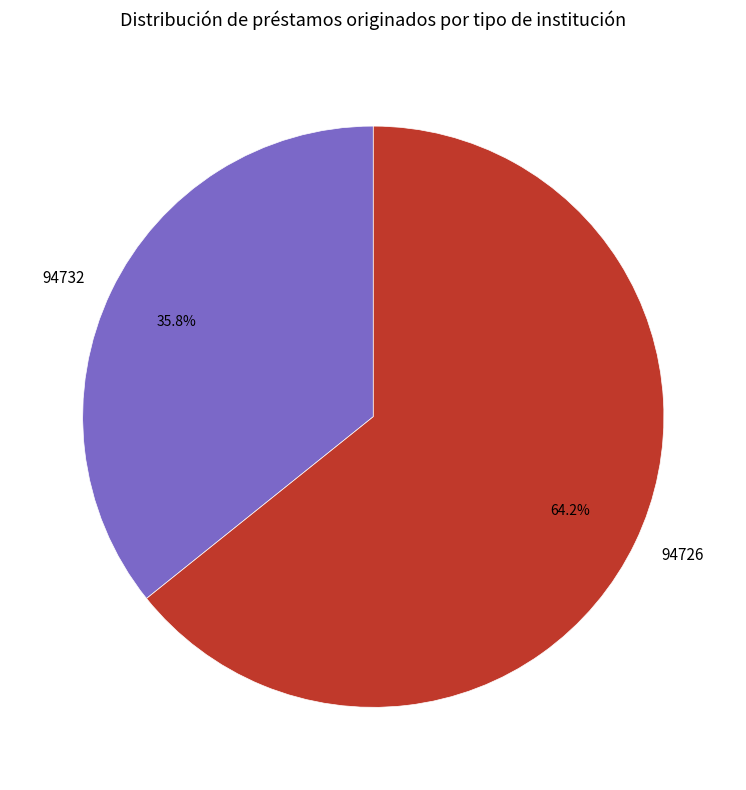

Count the number of slices in the pie.

2